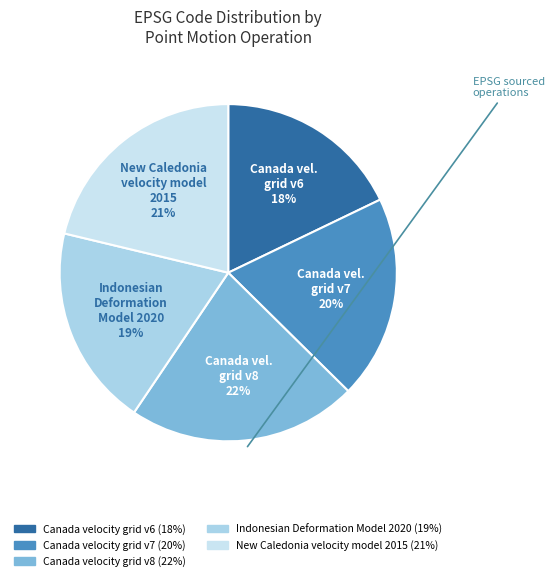

What portion of the pie excludes New Caledonia velocity model 2015?

78.7%